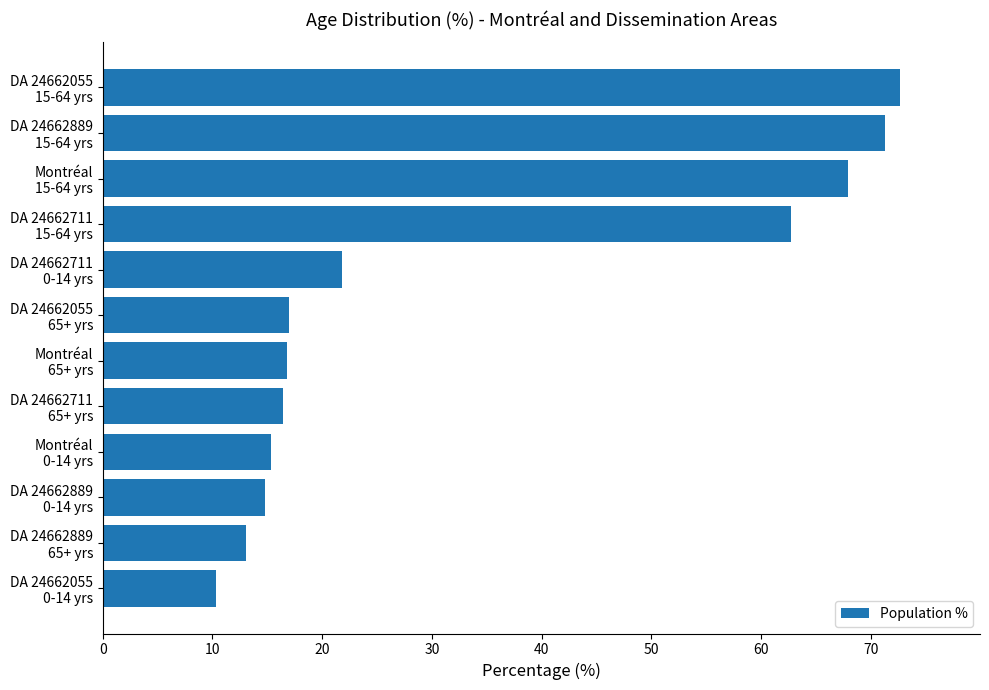

Count the number of data series in this chart.

1